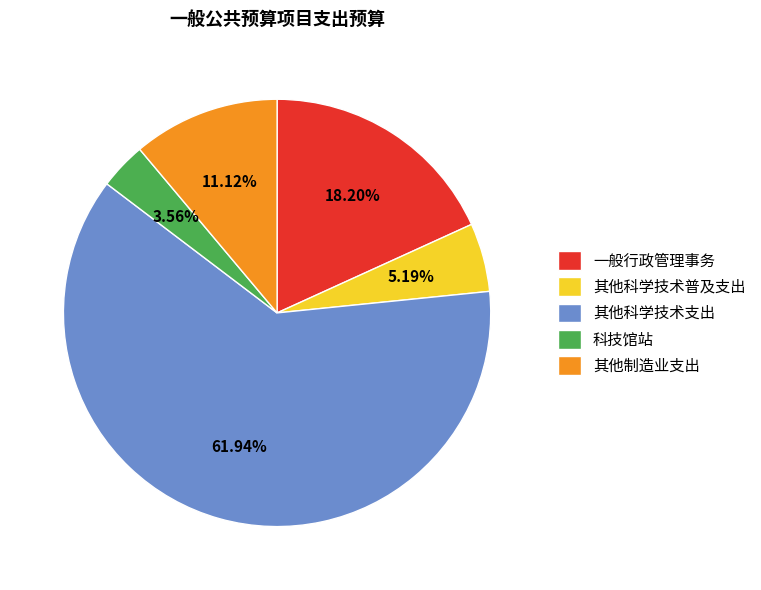

To the nearest percent, what portion does 其他制造业支出 represent?

11%